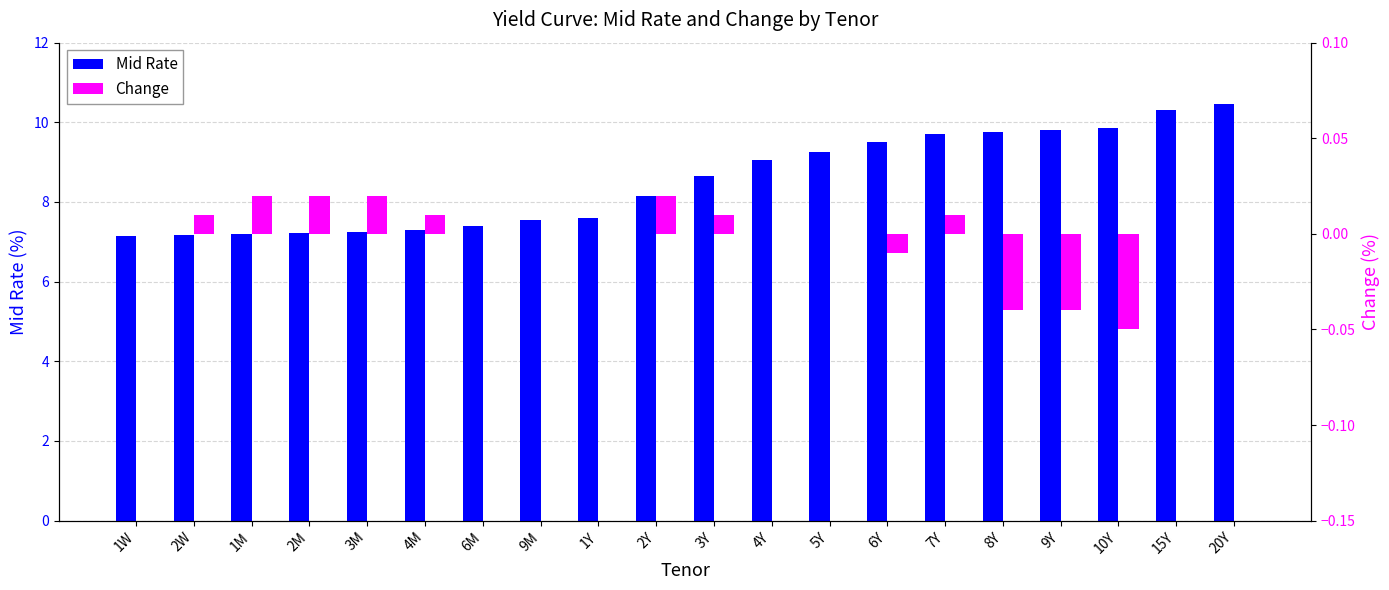

How many data points in Mid Rate are above 8?

11